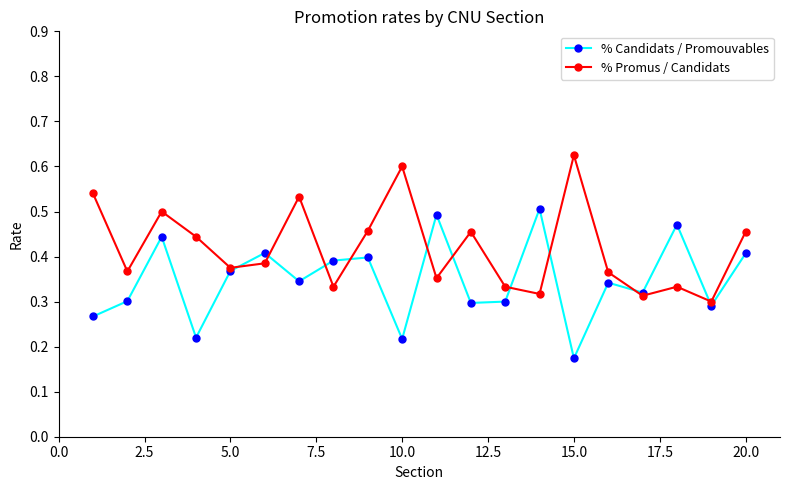

Count the % Promus / Candidats values in the range 0 to 1.

20